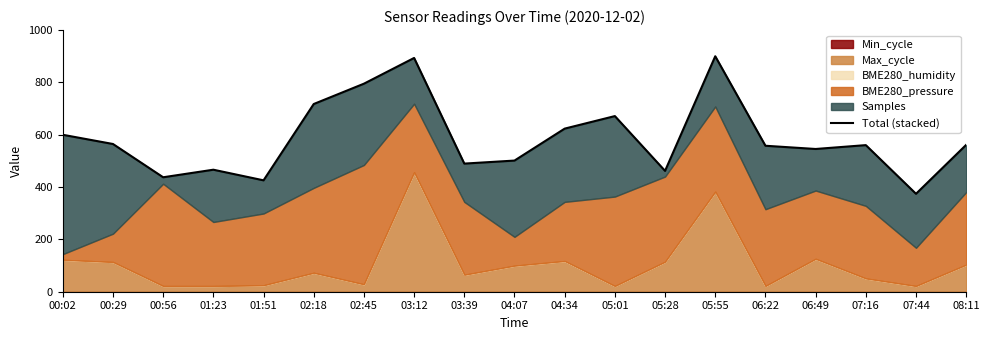

How many lines are shown in the chart?

1